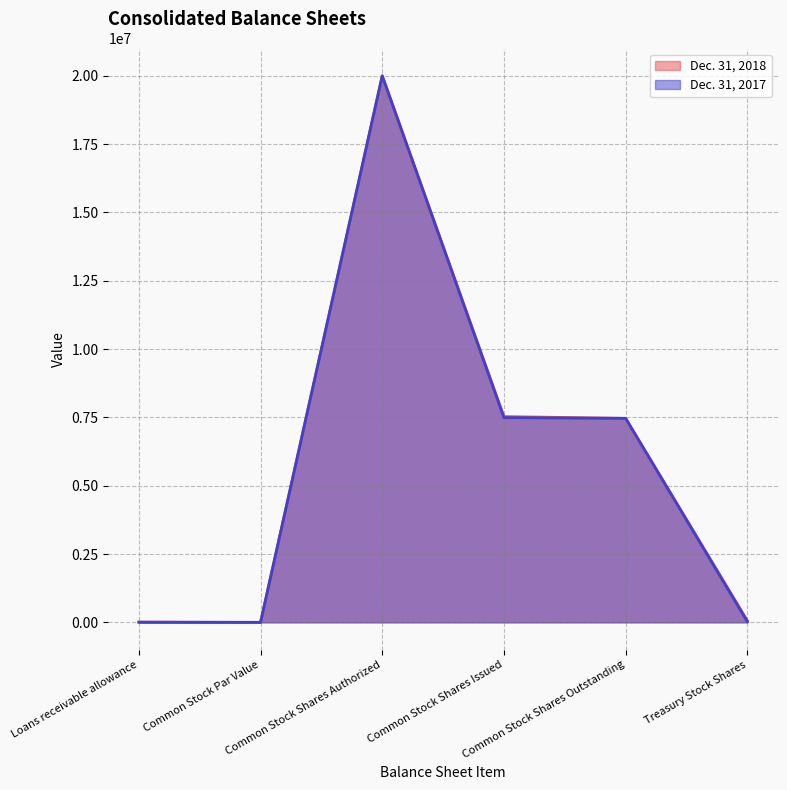

The Dec. 31, 2017 series shows 1 at Common Stock Par Value. True or false?

False